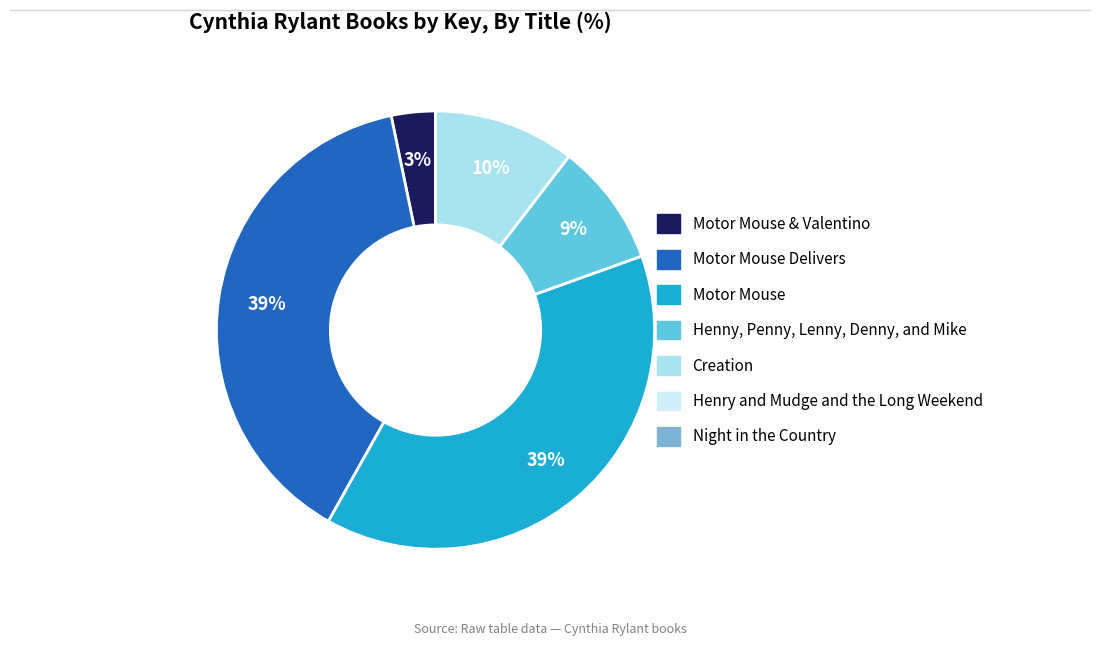

Is there a majority slice in this chart?

No